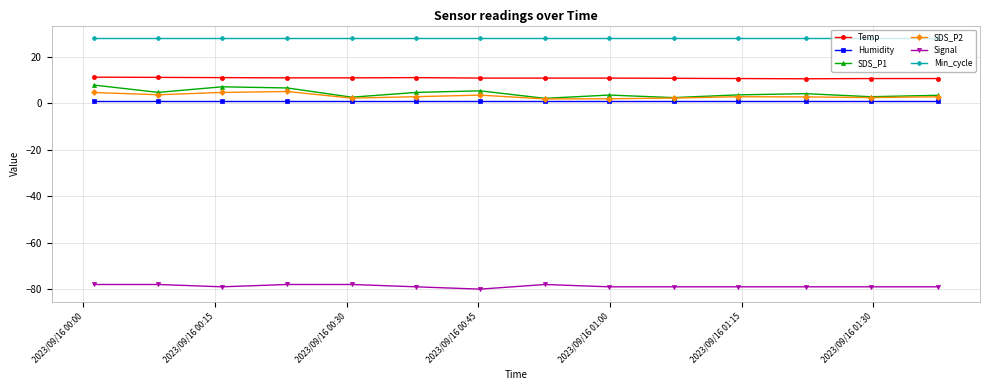

True or false: Signal and Temp cross at least once.

False